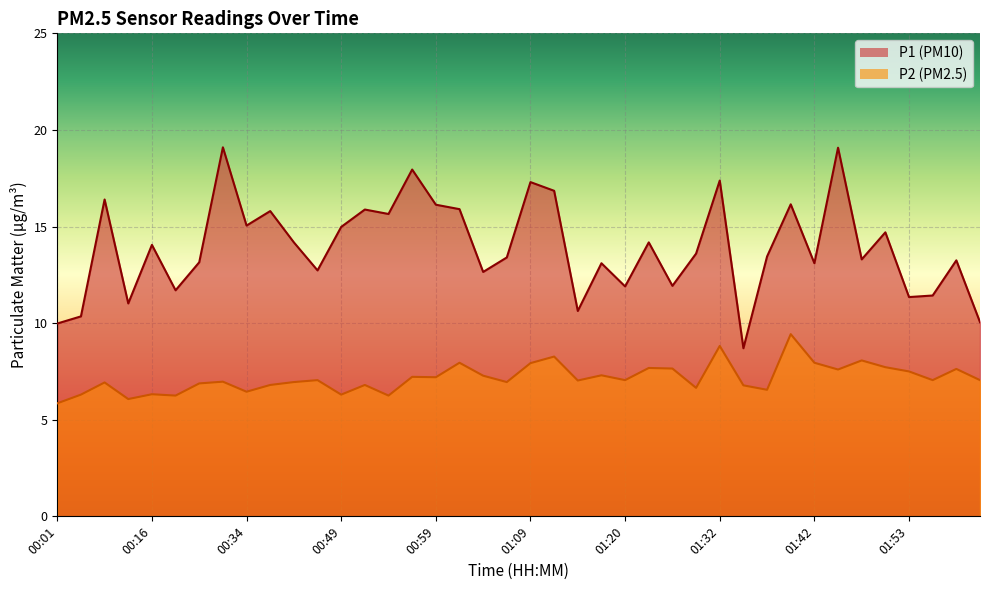

What is the value of the P1 point at the 10th from the left?

15.8